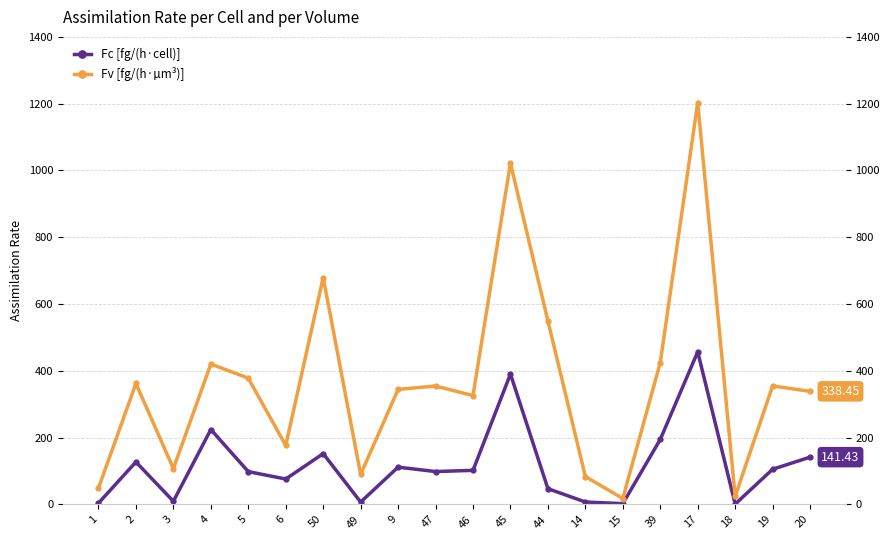

True or false: Fc [fg/(h·cell)] and Fv [fg/(h·µm³)] cross at least once.

False